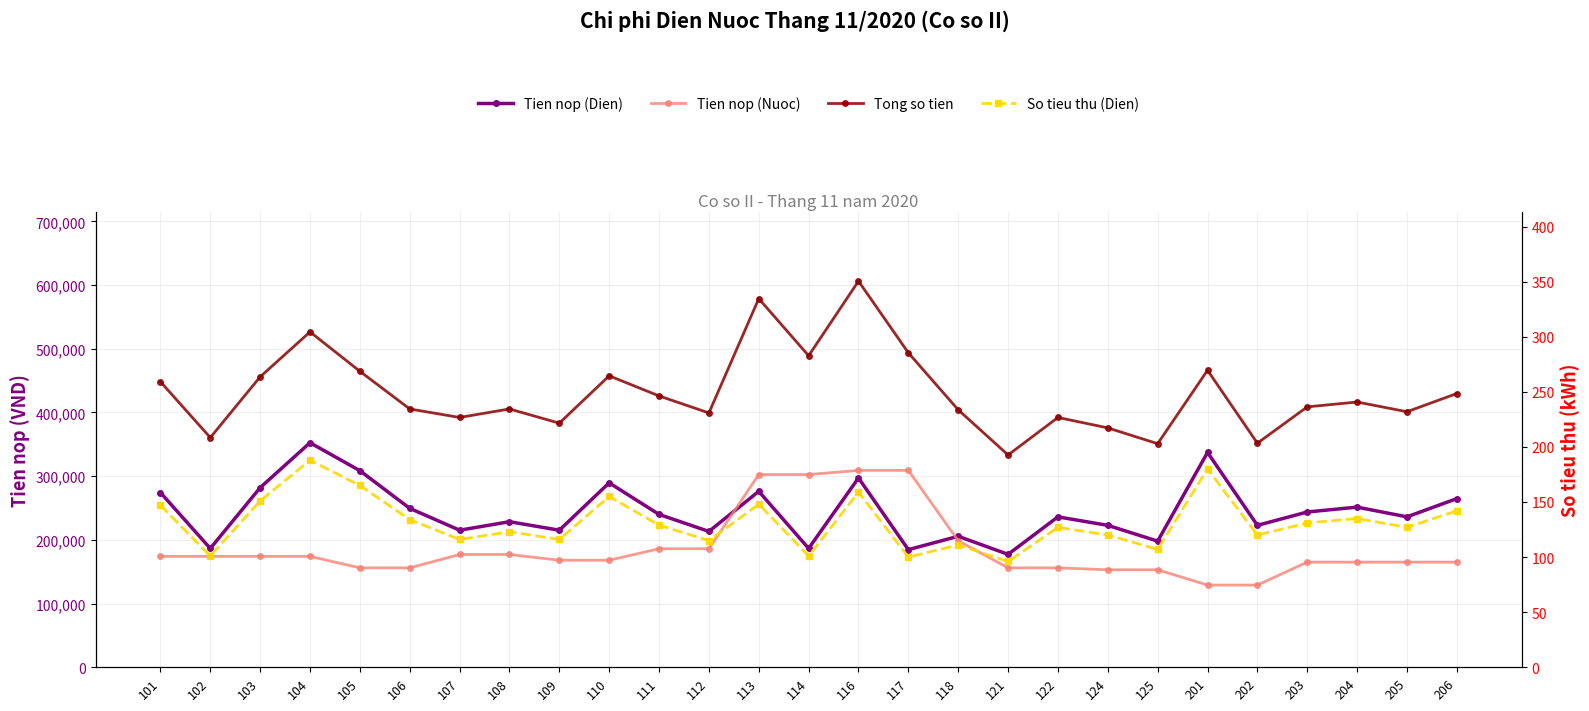

What are all the series names shown in the legend?

Tien nop (Dien), Tien nop (Nuoc), Tong so tien, So tieu thu (Dien)